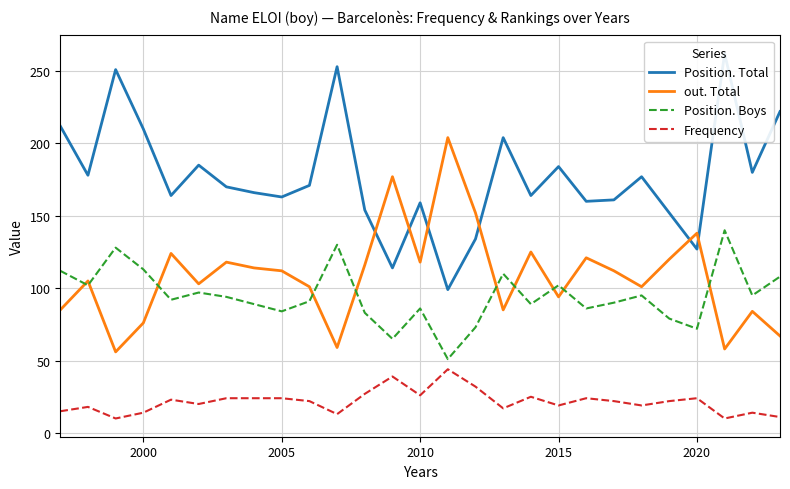

How many distinct data groups are displayed?

4